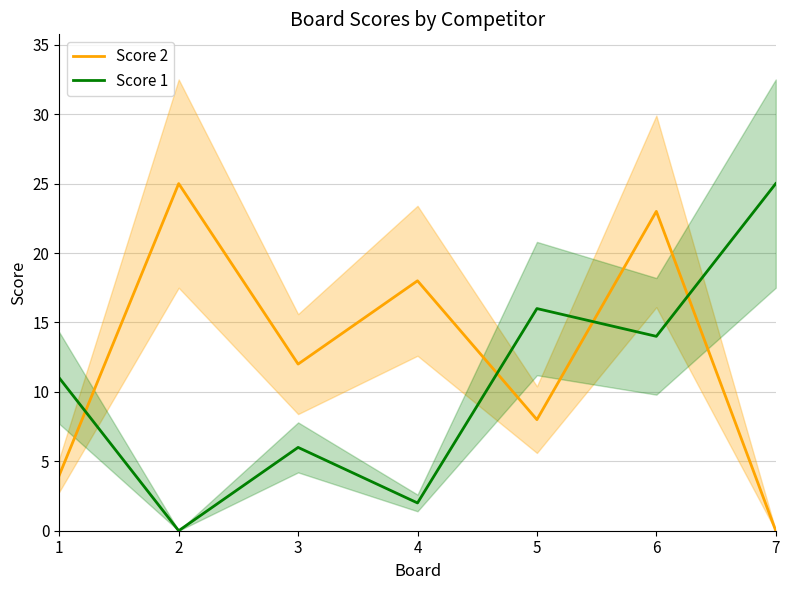

List the series in order of their overall mean, lowest first.

Score 1, Score 2